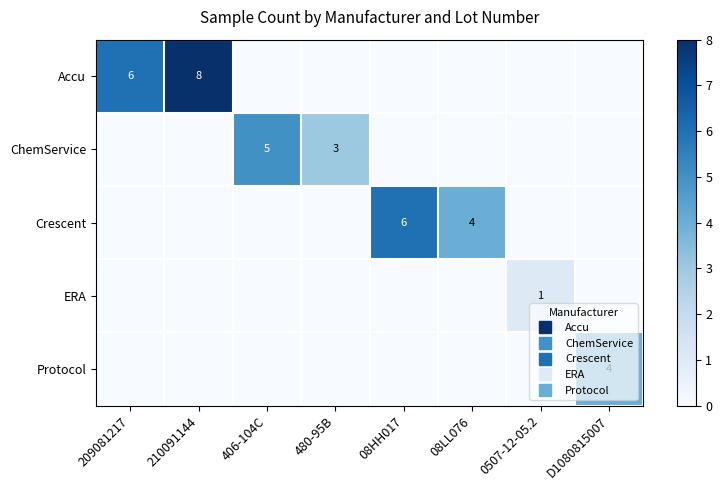

What value does the Crescent series have at 08LL076?

4